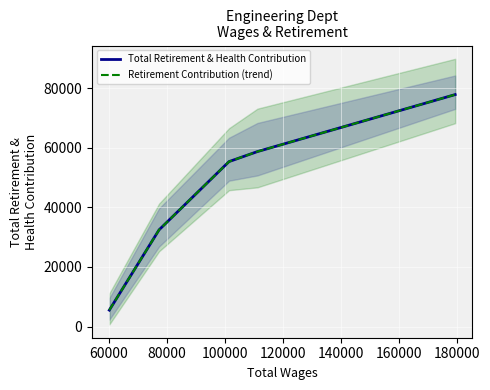

True or false: Total Retirement & Health Contribution and Retirement Contribution (trend) cross at least once.

False